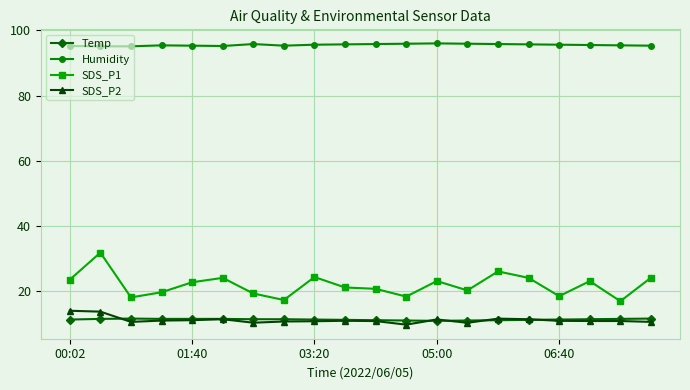

True or false: SDS_P1 has more than 0 points higher than both neighbors.

True